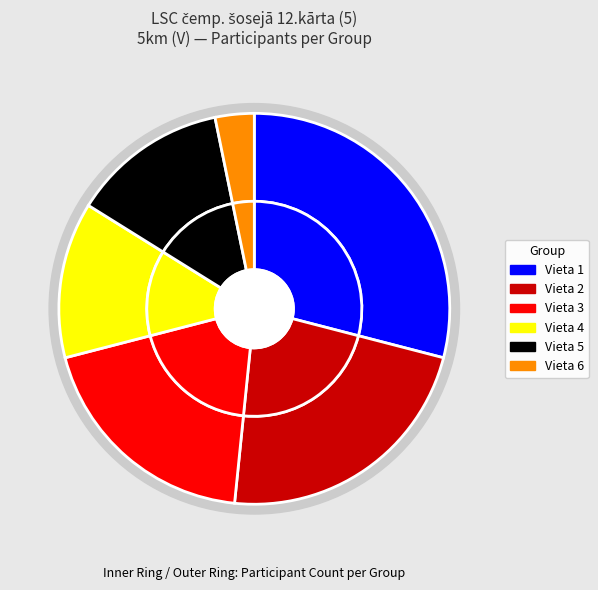

Does Vieta 2 account for over 50% of the chart?

No